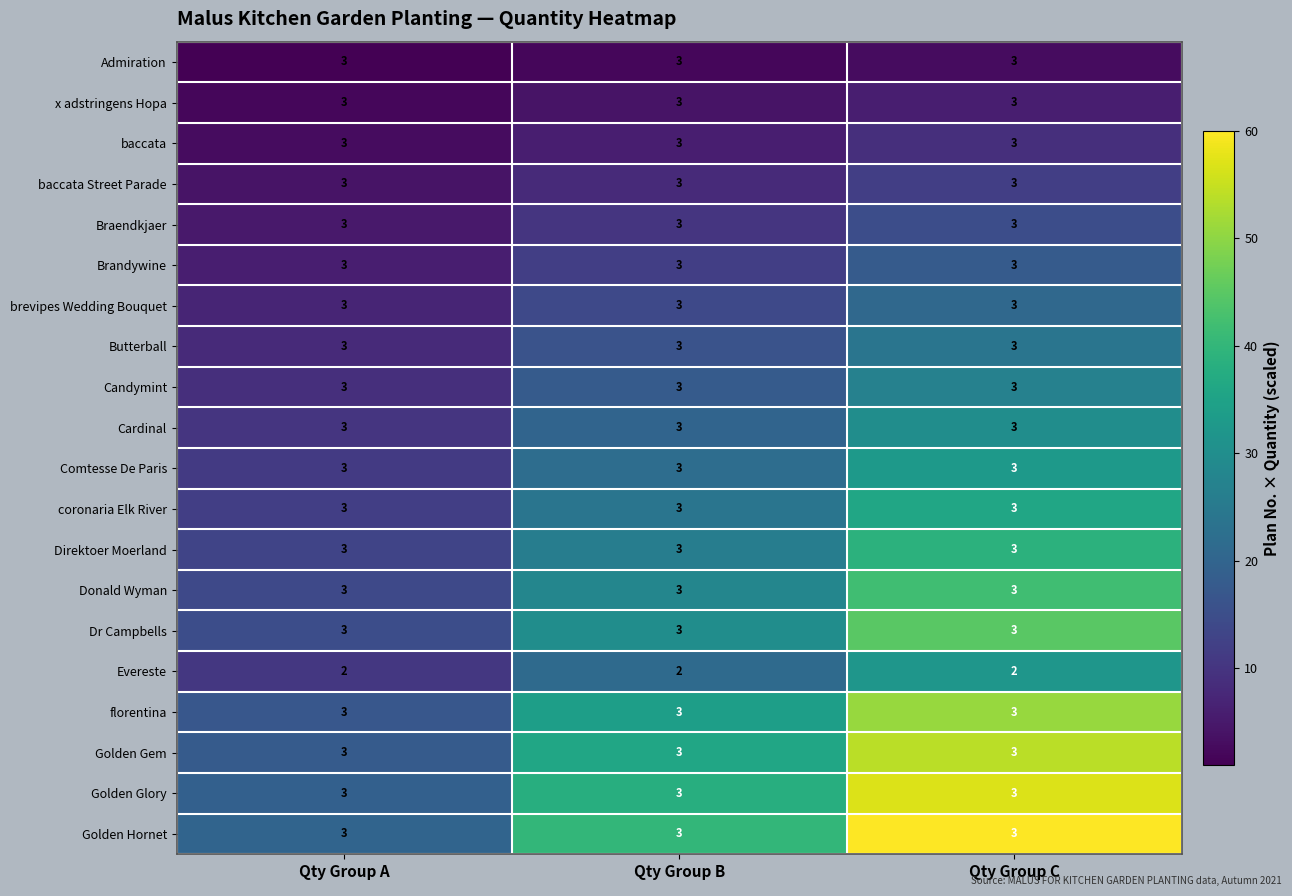

Is it true that Golden Glory equals 5 at Qty Group A?

False